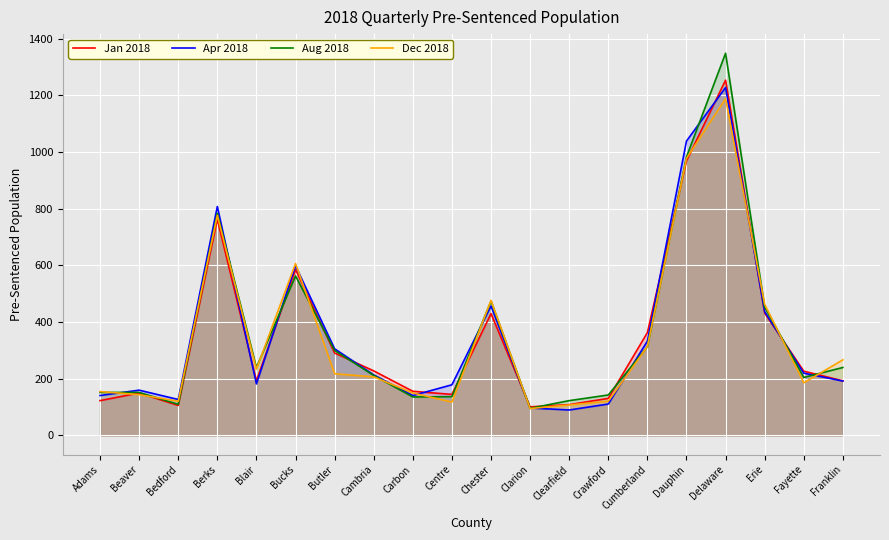

Reading left to right, transcribe all the data shown in this chart.

Jan 2018: Adams=123	Beaver=150	Bedford=106	Berks=763	Blair=193	Bucks=586	Butler=291	Cambria=228	Carbon=156	Centre=145	Chester=430	Clarion=101	Clearfield=109	Crawford=131	Cumberland=363	Dauphin=969	Delaware=1254	Erie=432	Fayette=227	Franklin=193
Apr 2018: Adams=141	Beaver=160	Bedford=127	Berks=808	Blair=182	Bucks=599	Butler=306	Cambria=214	Carbon=141	Centre=179	Chester=457	Clarion=97	Clearfield=90	Crawford=111	Cumberland=333	Dauphin=1039	Delaware=1228	Erie=437	Fayette=220	Franklin=192
Aug 2018: Adams=152	Beaver=152	Bedford=110	Berks=784	Blair=240	Bucks=563	Butler=300	Cambria=212	Carbon=136	Centre=137	Chester=474	Clarion=96	Clearfield=123	Crawford=143	Cumberland=313	Dauphin=983	Delaware=1349	Erie=453	Fayette=205	Franklin=240
Dec 2018: Adams=155	Beaver=144	Bedford=121	Berks=777	Blair=234	Bucks=607	Butler=218	Cambria=207	Carbon=150	Centre=118	Chester=477	Clarion=95	Clearfield=108	Crawford=121	Cumberland=314	Dauphin=978	Delaware=1189	Erie=463	Fayette=186	Franklin=267